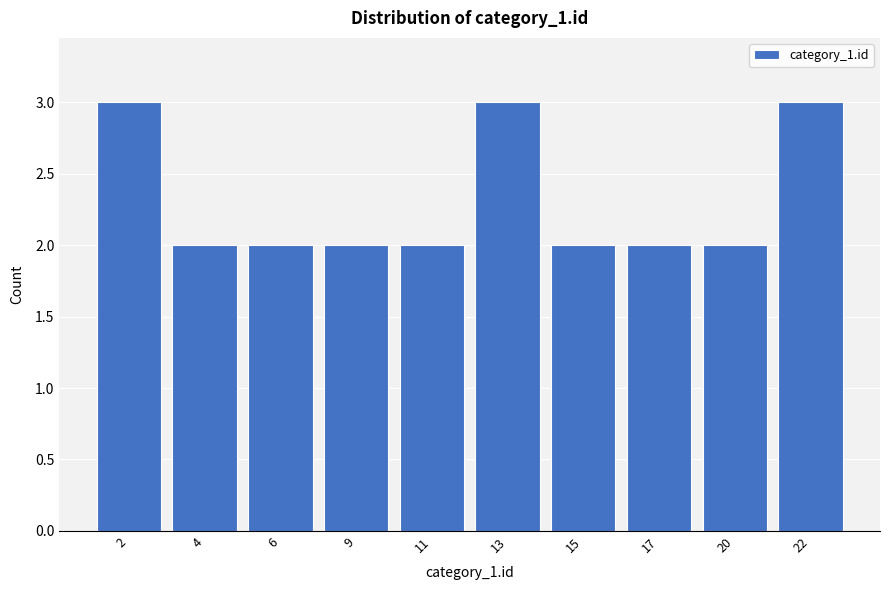

Reading right to left, extract all data points from this chart.

3	2	2	2	3	2	2	2	2	3